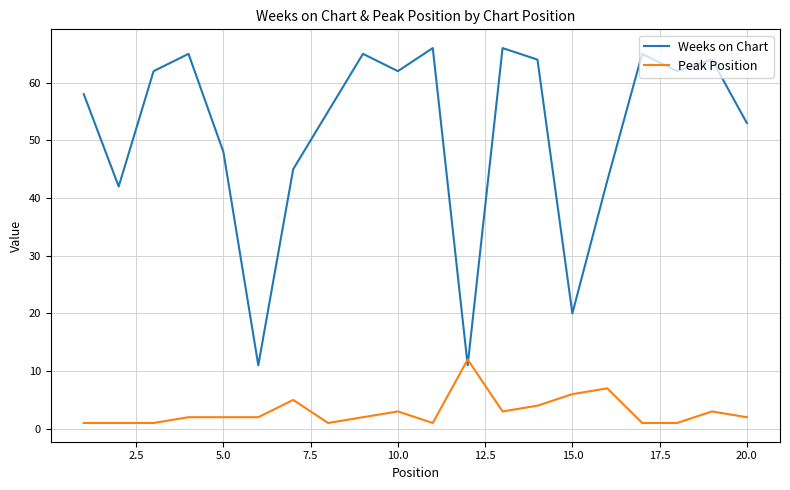

What are all the series names shown in the legend?

Weeks on Chart, Peak Position